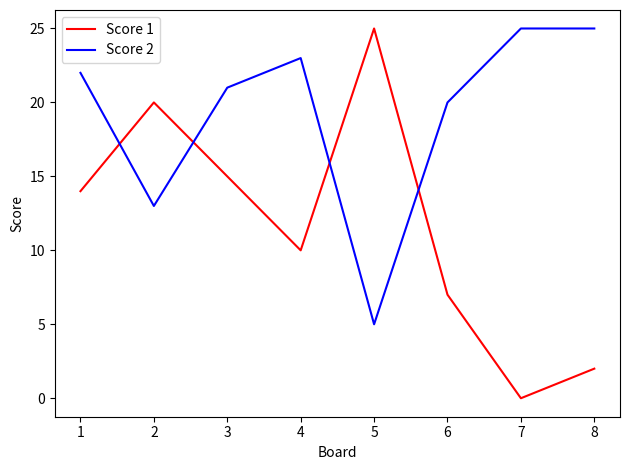

What is the total value across all series at 8?

27